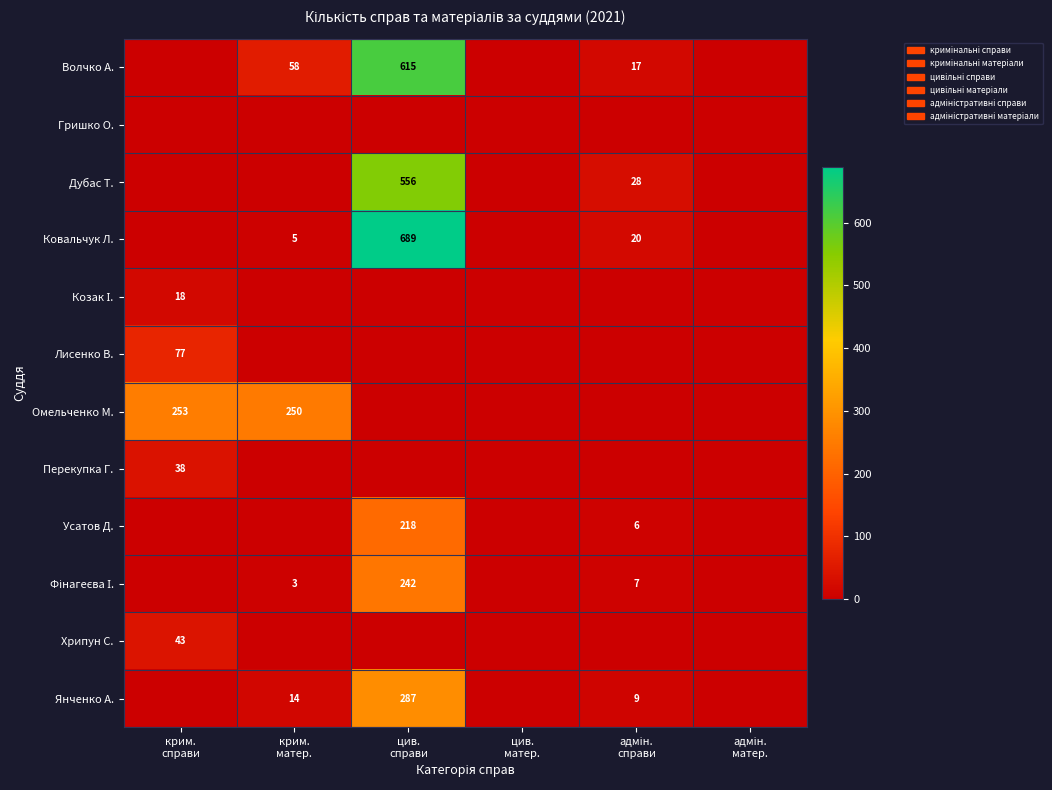

What is the sum of the Янченко А. values at крим. справи and адмін. справи?

9